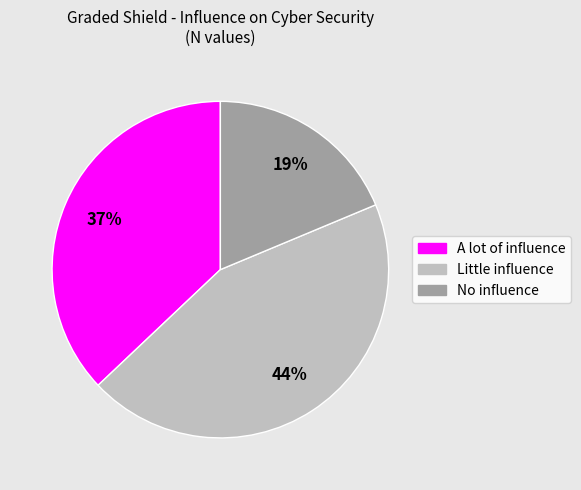

What is the largest slice in the pie chart?

Little influence